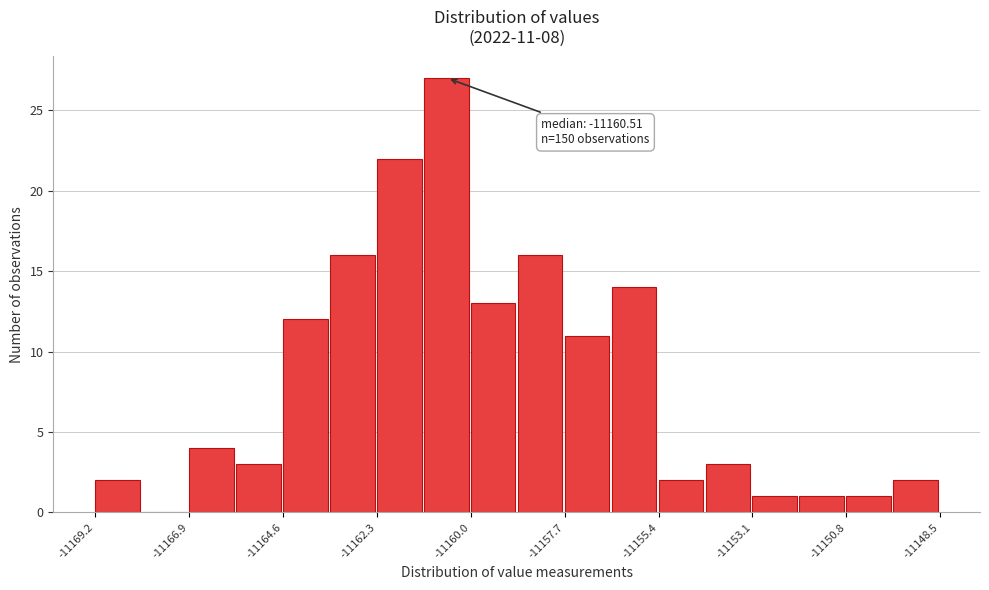

Read against the x-axis, roughly where is the centre of the tallest bar?

-11160.5